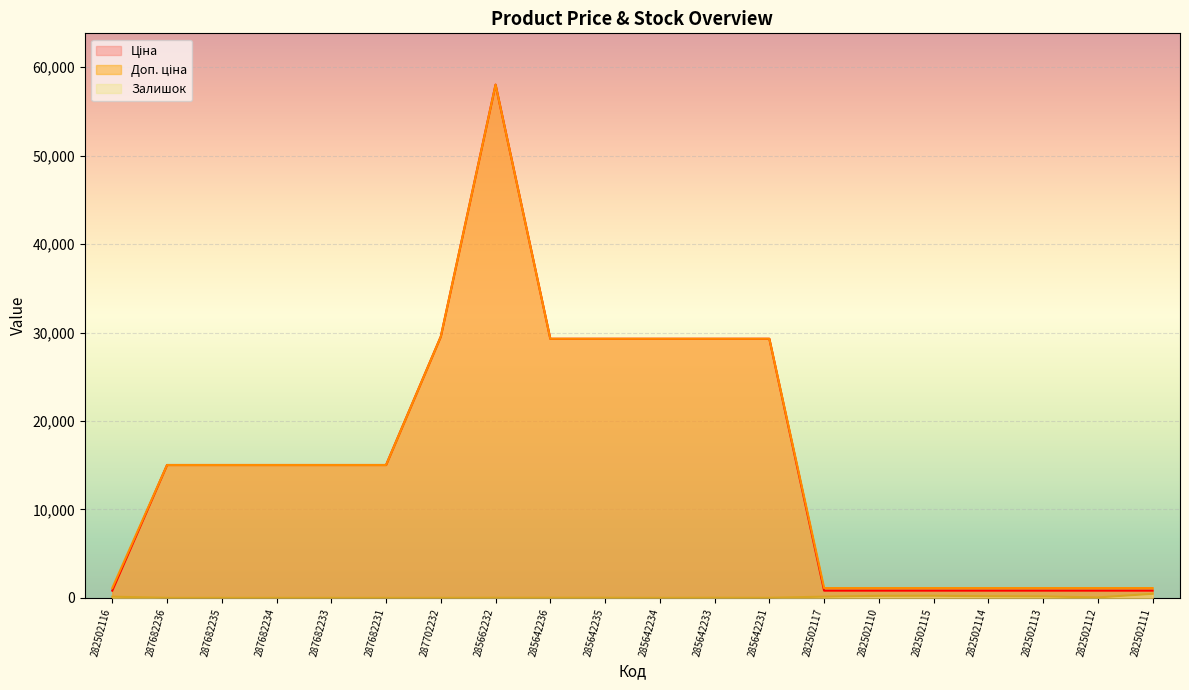

What is the difference between the highest and lowest values at 287682234?

15019.2